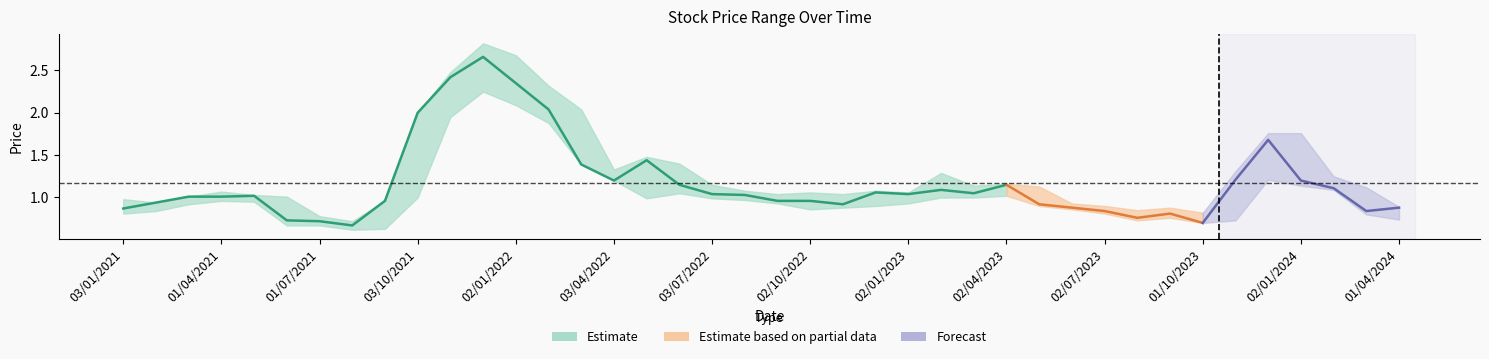

How many categories are shown in the chart?

40